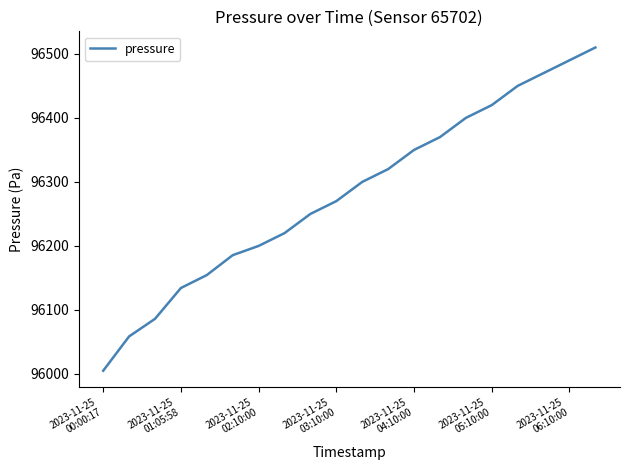

What is the difference between the maximum and minimum values?

505.0